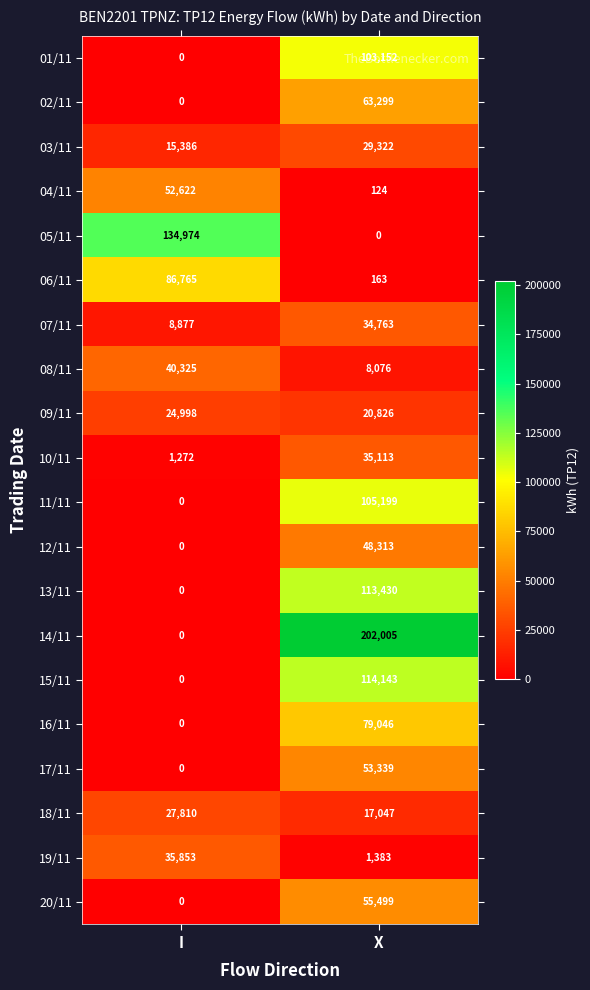

Read the 09/11 value at X, to the nearest 10.

20830